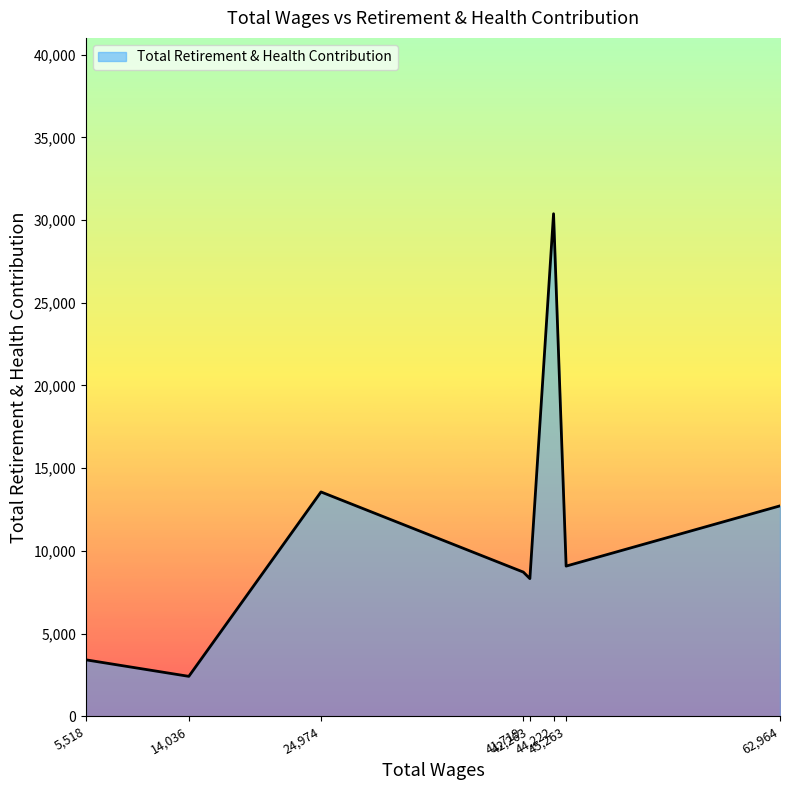

What is the sum of all values?

88606